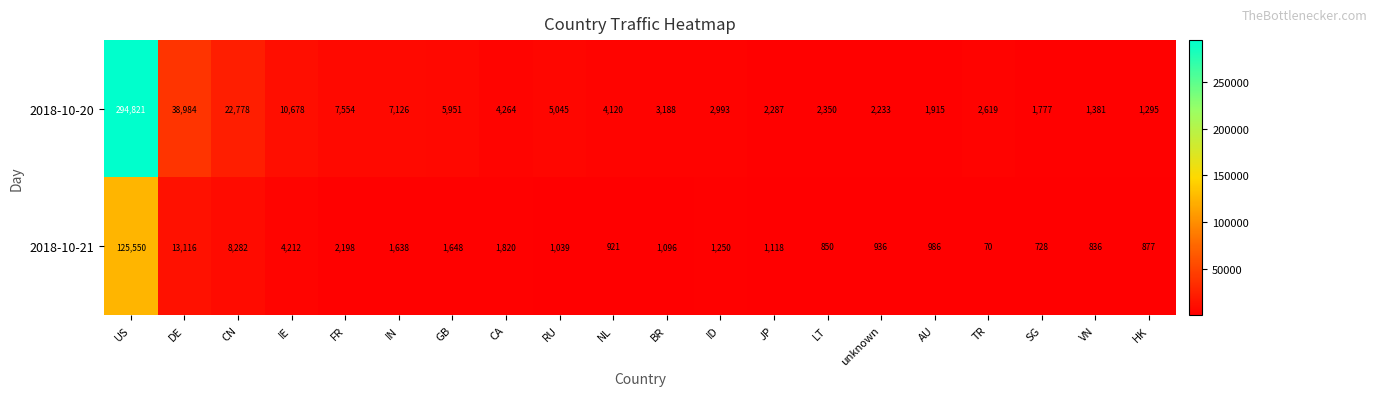

What is the smallest value displayed?

70